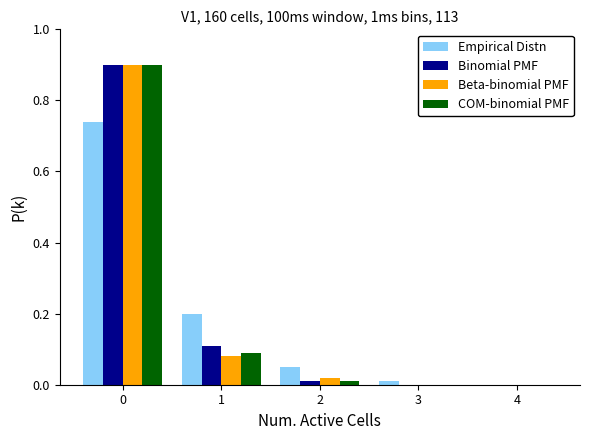

What is the sum of the Empirical Distn values at 1 and 0?

0.9